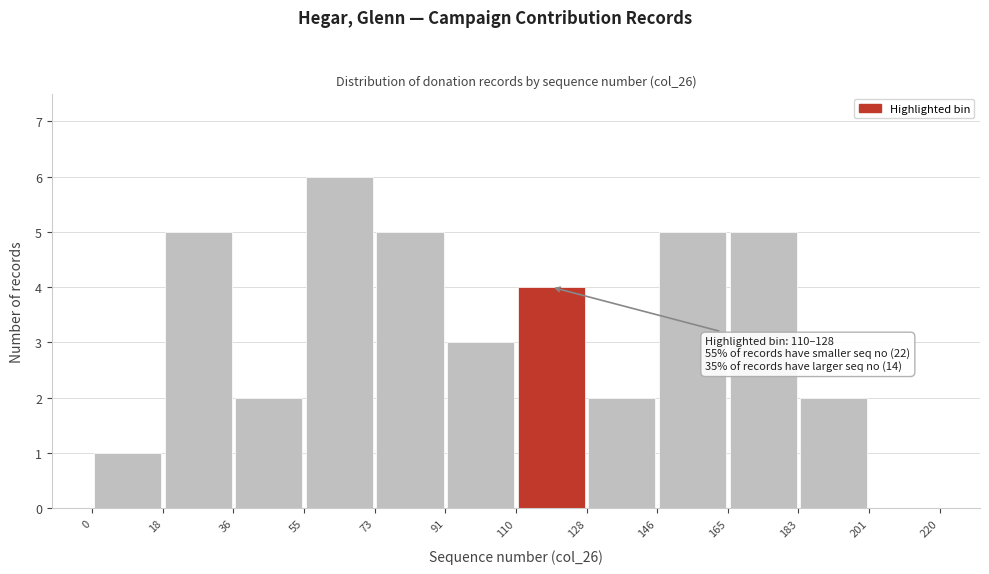

Which range on the x-axis has the tallest bar?

55 to 73